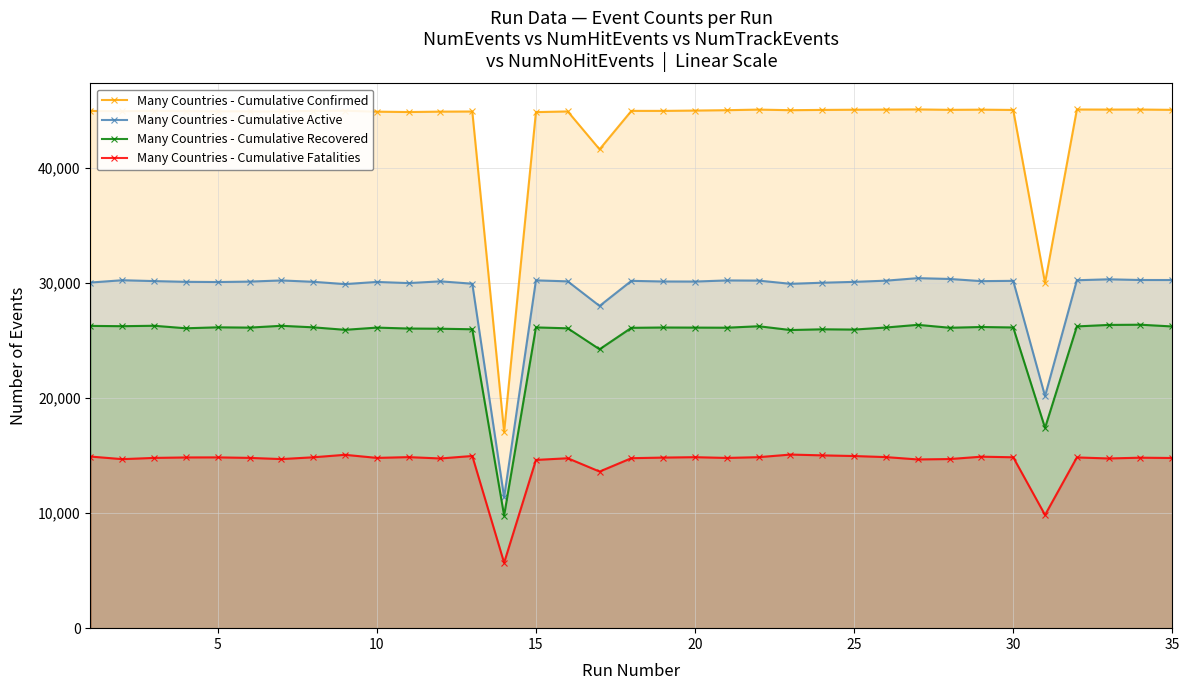

True or false: Many Countries - Cumulative Active and Many Countries - Cumulative Confirmed intersect in this chart.

False